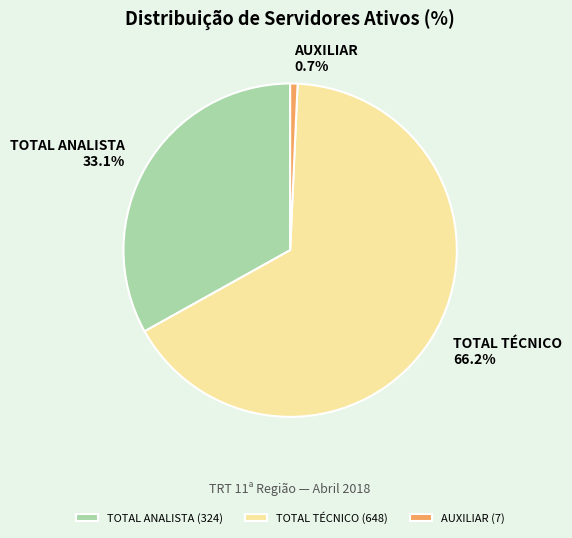

What percentage do AUXILIAR and TOTAL ANALISTA together represent?

33.8%